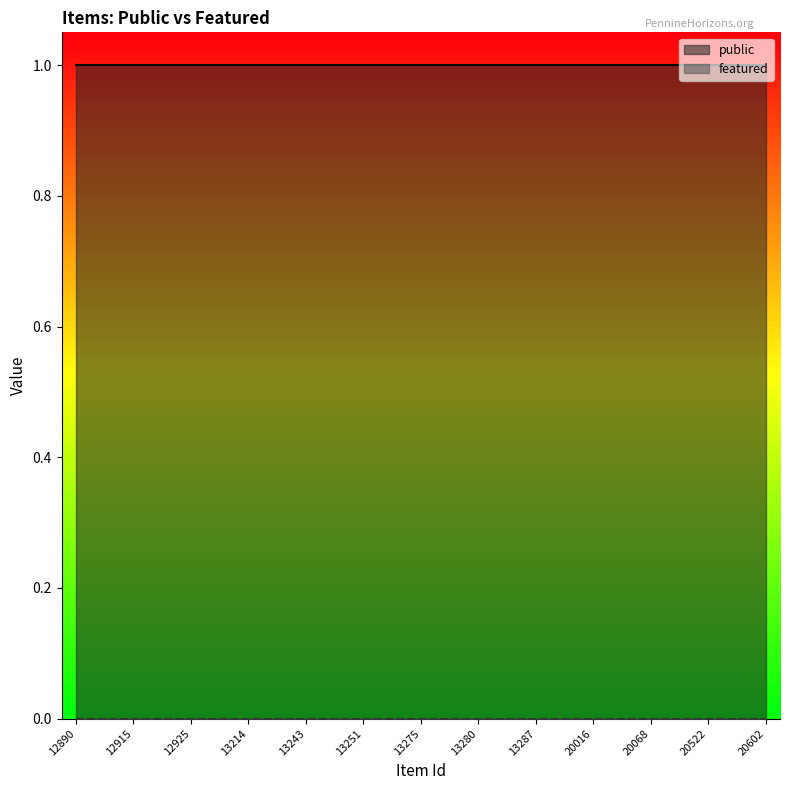

Reading left to right, transcribe all the data shown in this chart.

public: 1	1	1	1	1	1	1	1	1	1	1	1	1	1	1	1	1	1	1	1	1	1	1	1	1
featured: 0	0	0	0	0	0	0	0	0	0	0	0	0	0	0	0	0	0	0	0	0	0	0	0	0